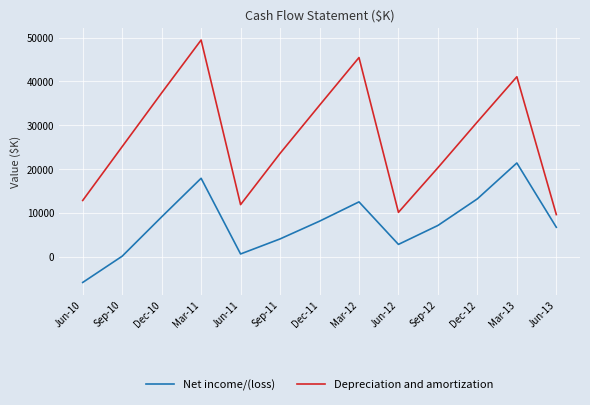

Which series has the largest range (max minus min)?

Depreciation and amortization